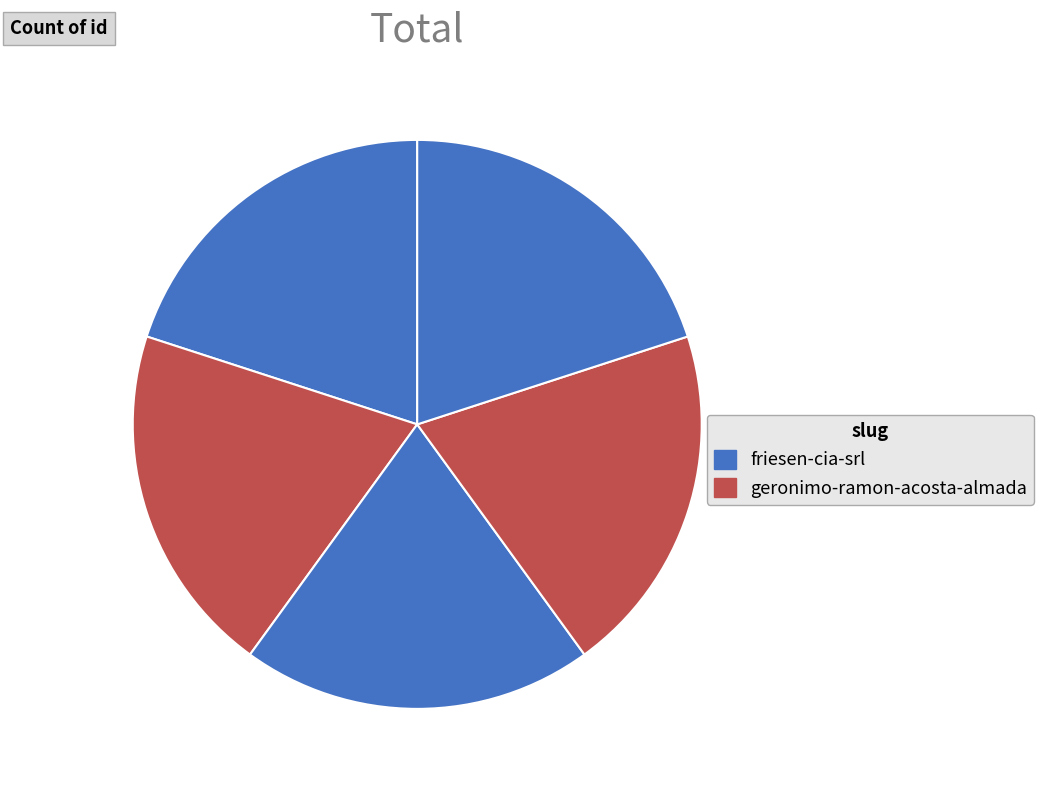

How many slices are in this pie chart?

5